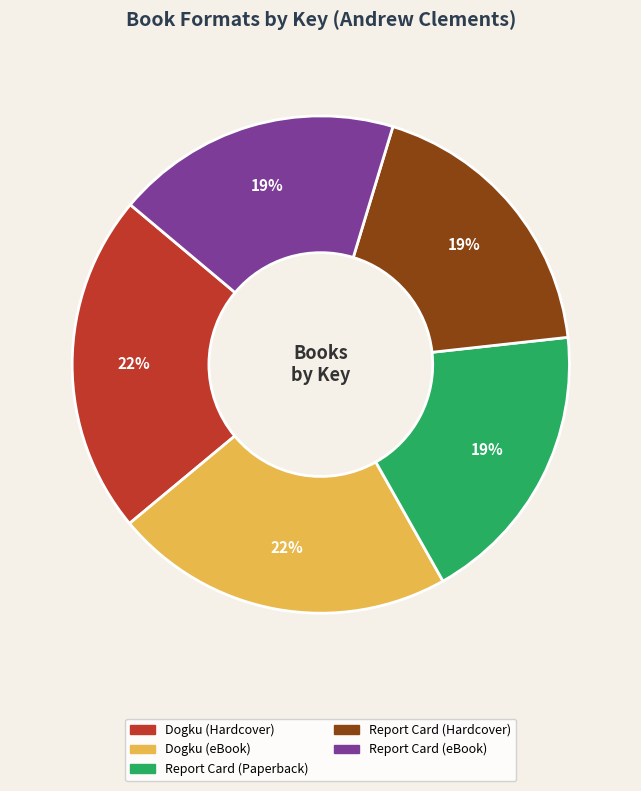

Count the number of slices in the pie.

5